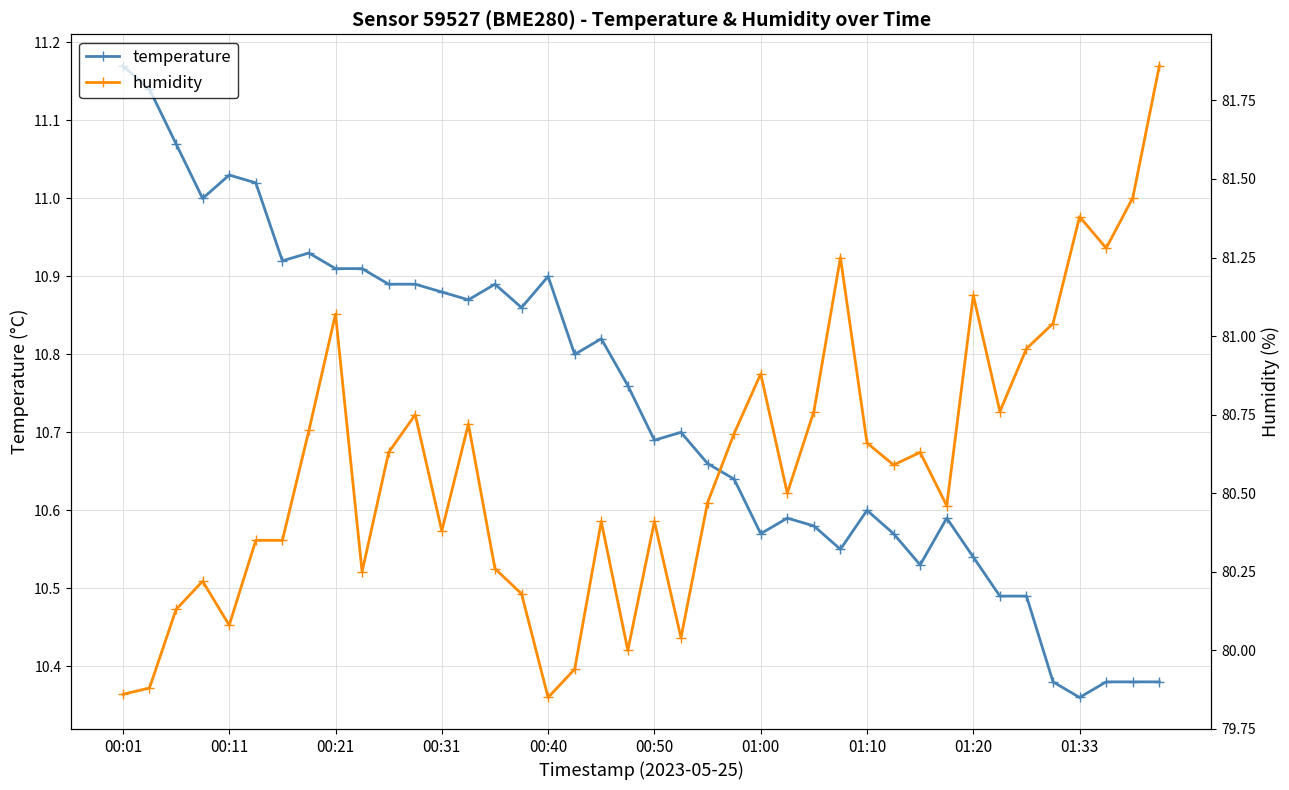

Rank the series by their average value, from highest to lowest.

humidity, temperature